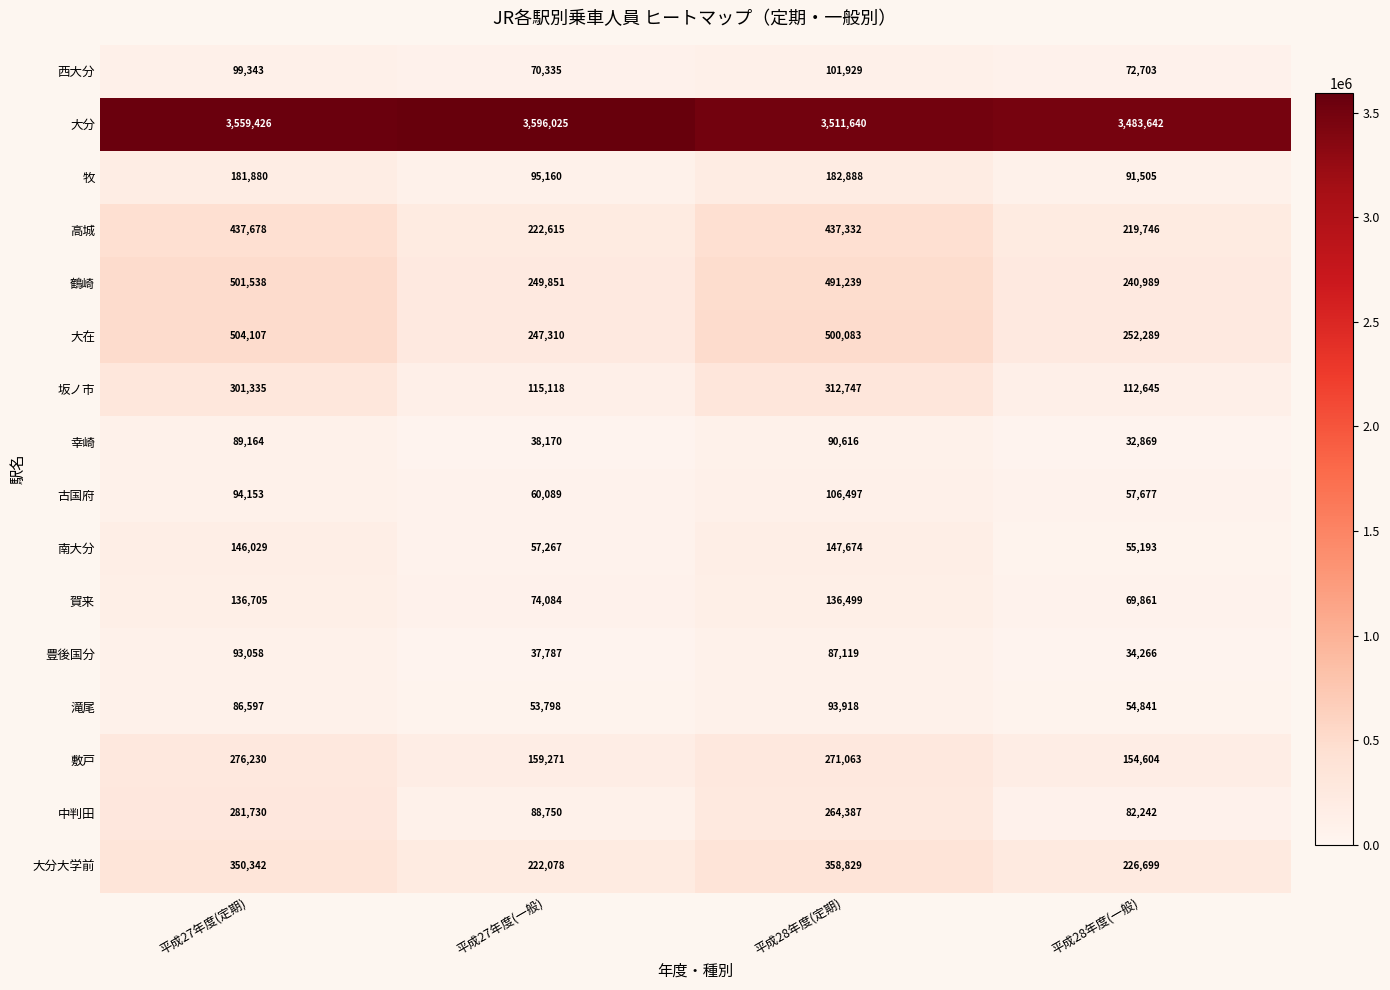

Which label corresponds to the largest value in the chart?

平成27年度(一般)